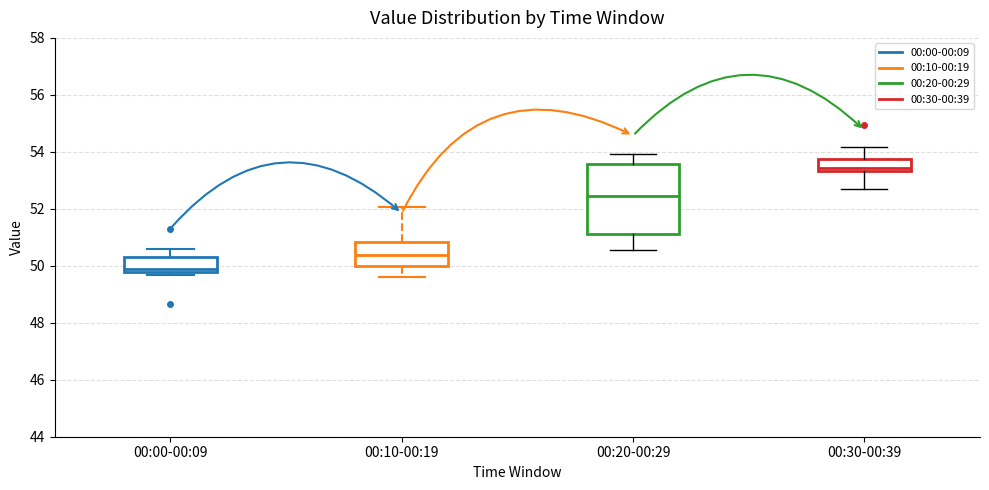

Where is the lower edge of the box for 00:20-00:29 on the y-axis? The values are not printed on the chart, so give them approximately, as read against the axis.

51.2